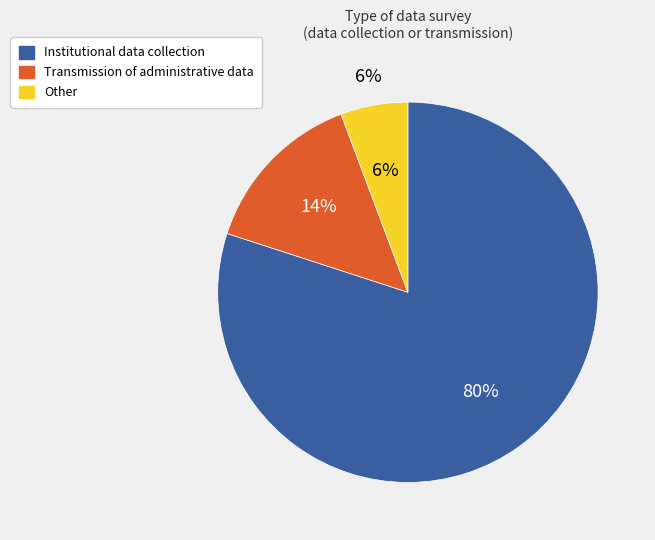

Do Other and Transmission of administrative data together represent more than half of the pie?

No